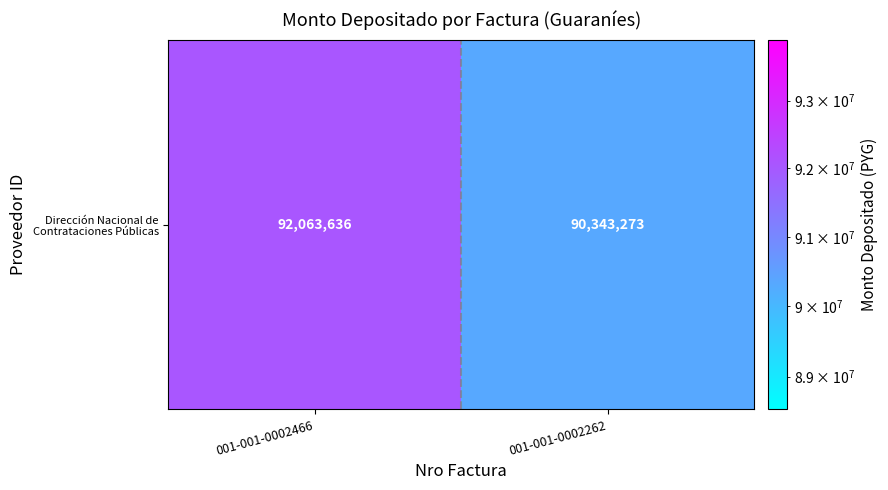

The chart shows a value of 150823281 at 001-001-0002466. True or false?

False